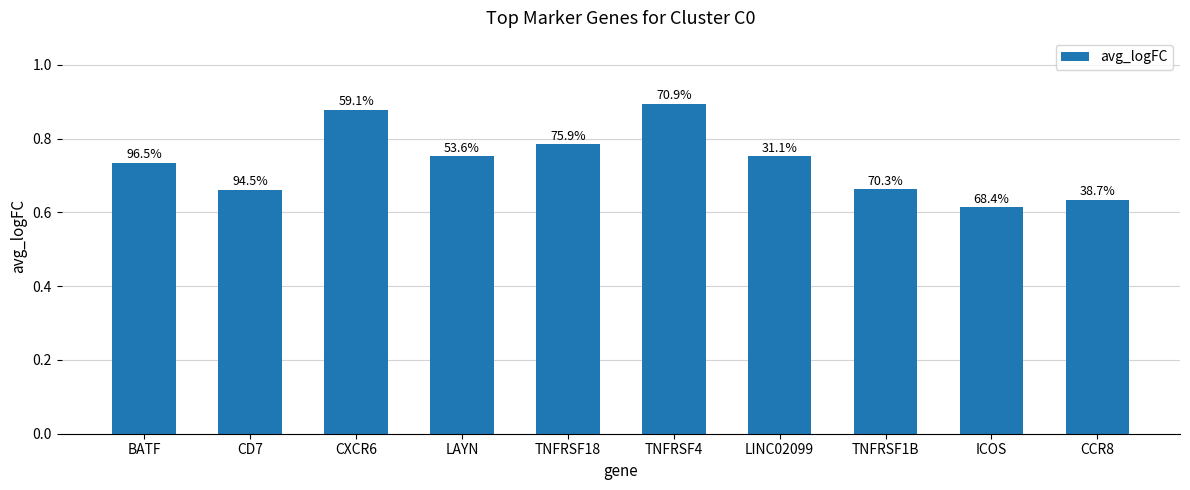

The chart shows a value of 0.8 at TNFRSF18. True or false?

True